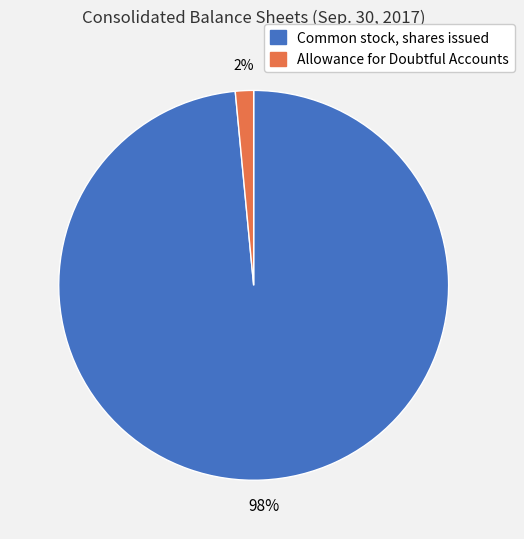

How many slices are in this pie chart?

2